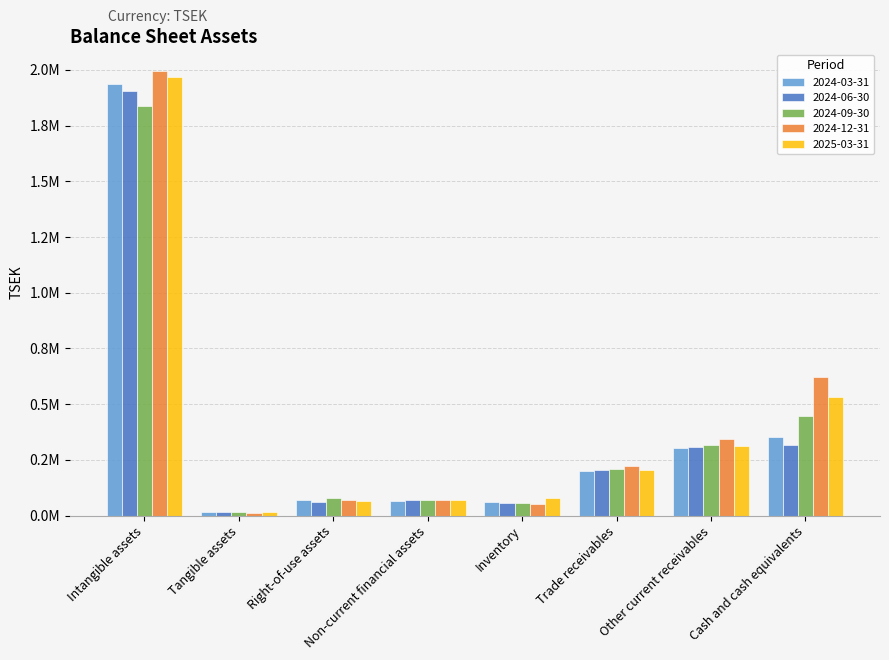

Which label corresponds to the largest value in the chart?

Intangible assets